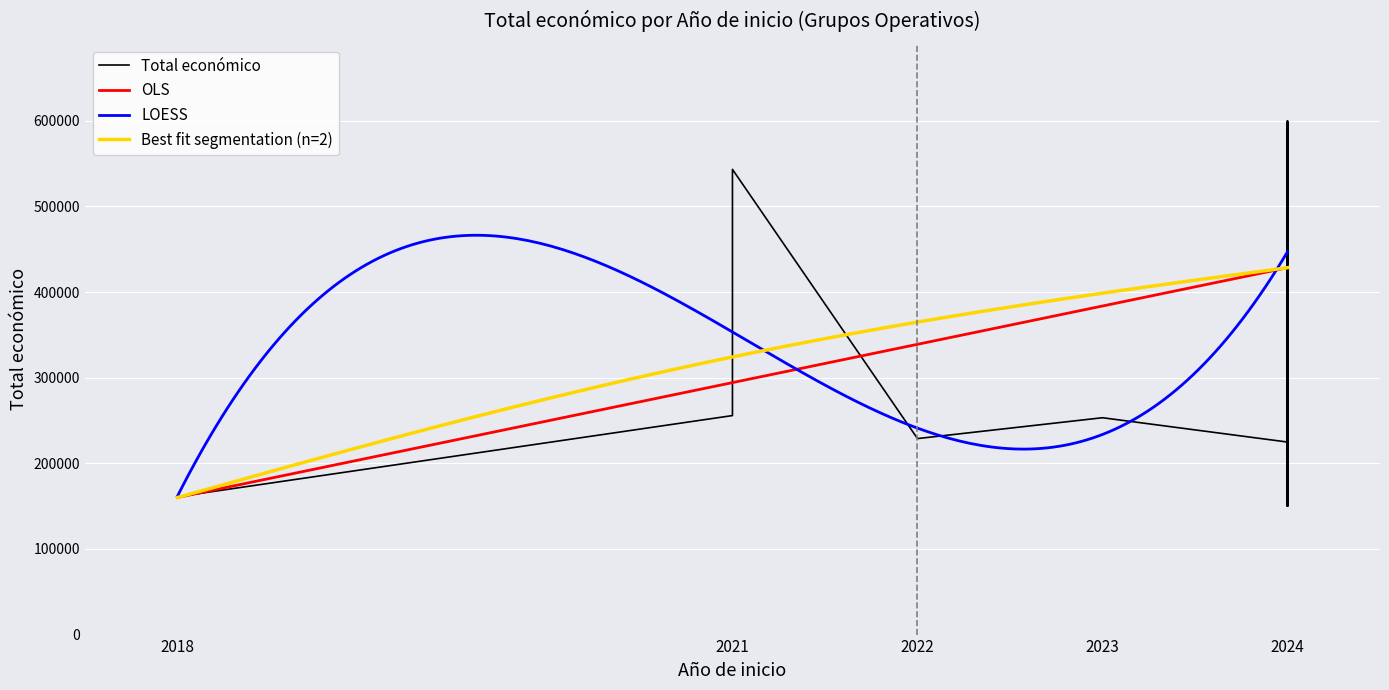

True or false: there are more than 2 points higher than both neighbors.

True